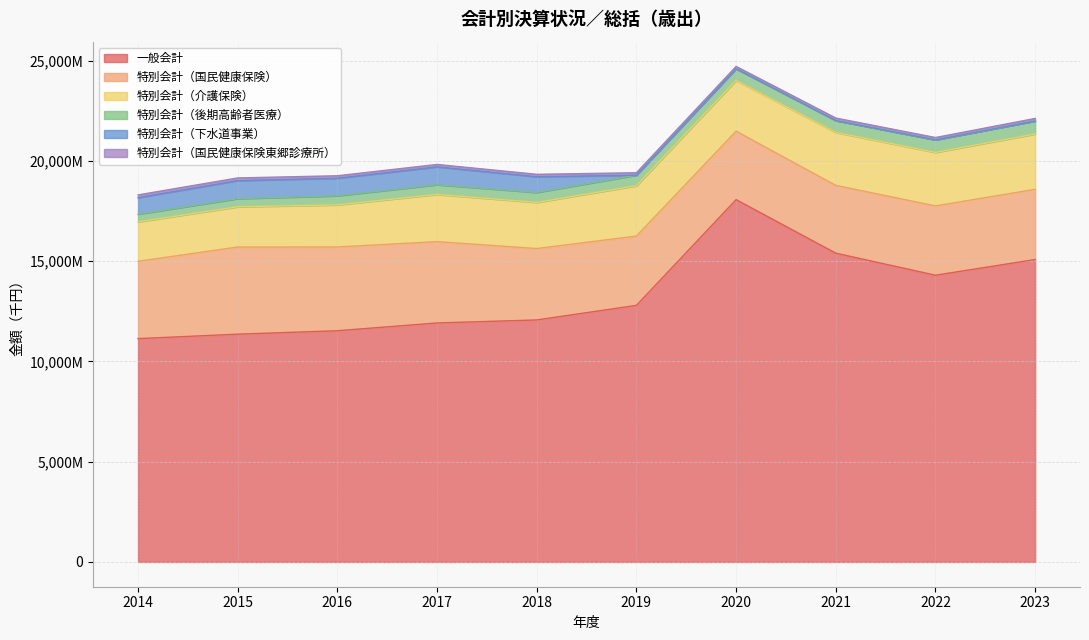

Count the number of categories in the chart.

10